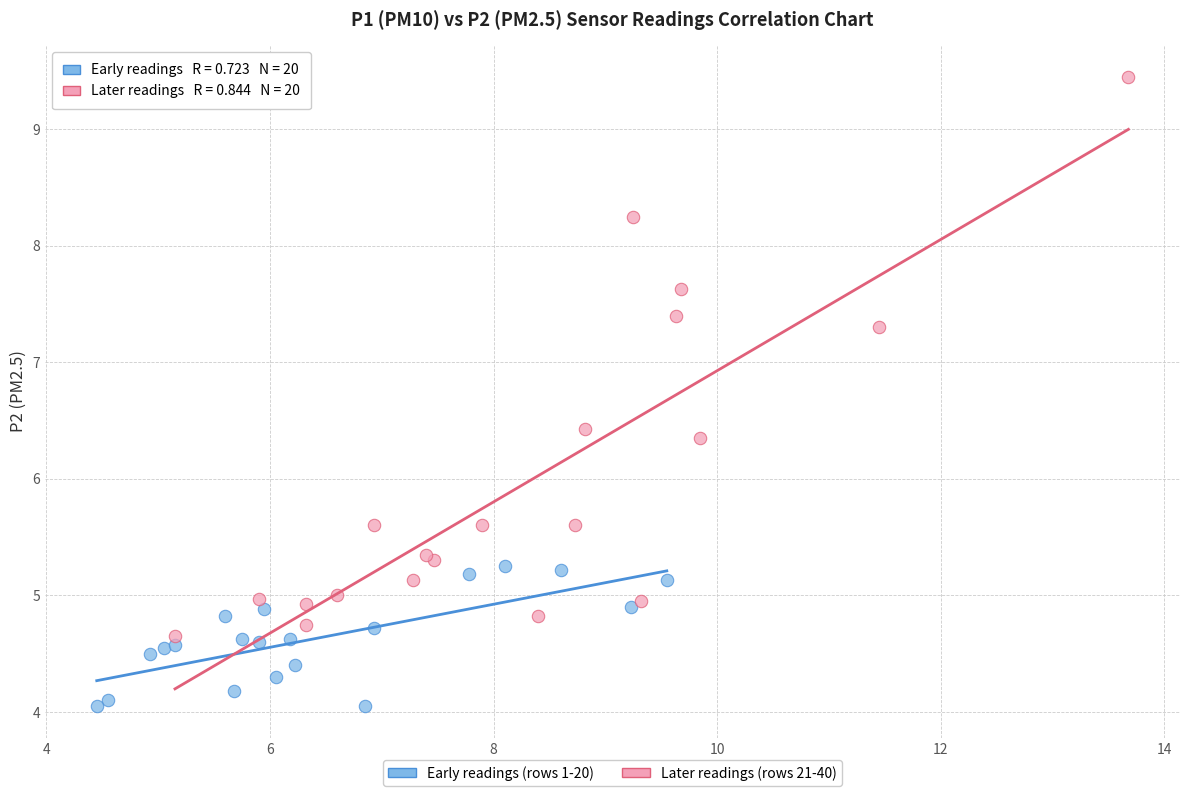

Which series contains the highest Y value?

Later readings (rows 21-40)